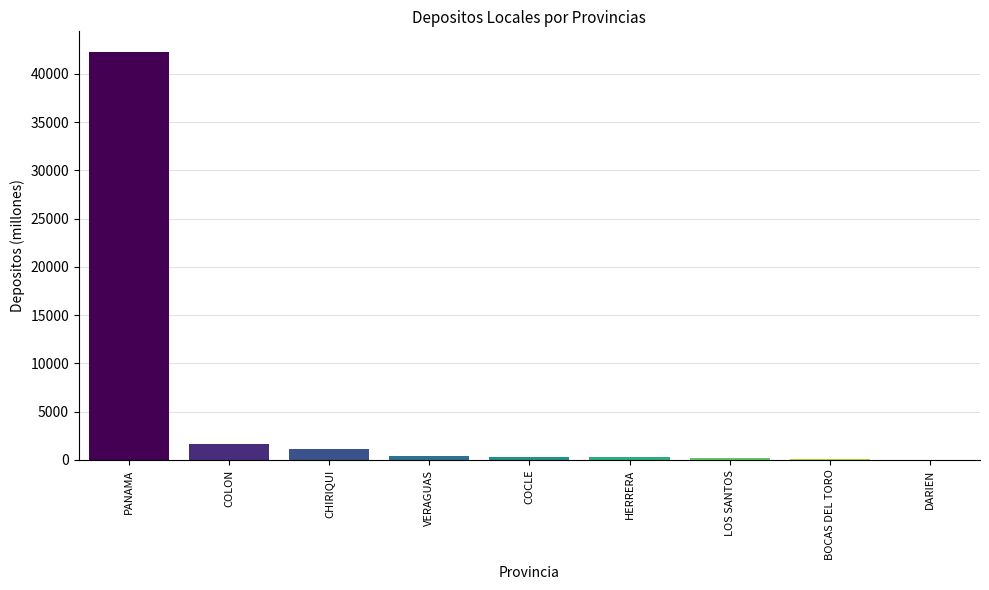

How many series are shown in this chart?

1